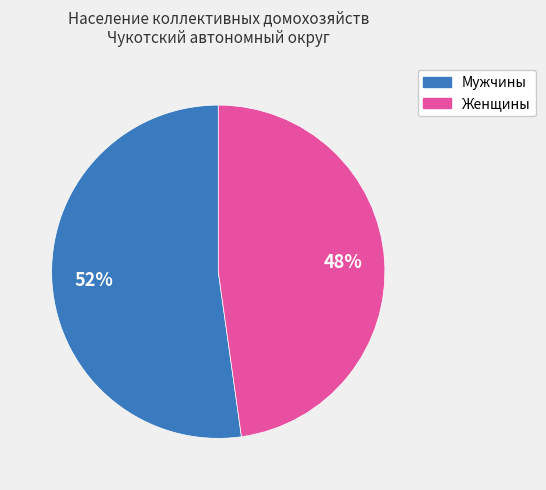

To the nearest percent, what is the difference between the Женщины and Мужчины slice percentages?

4%